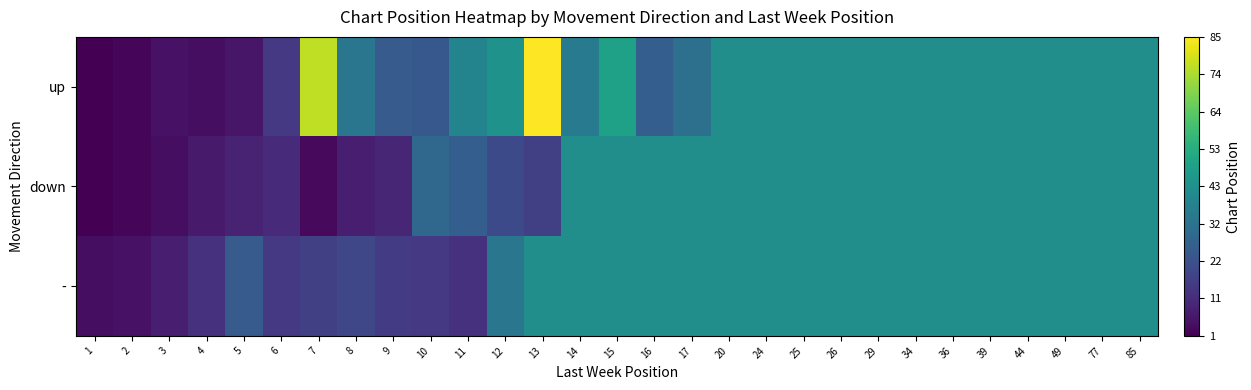

How many distinct data groups are displayed?

3